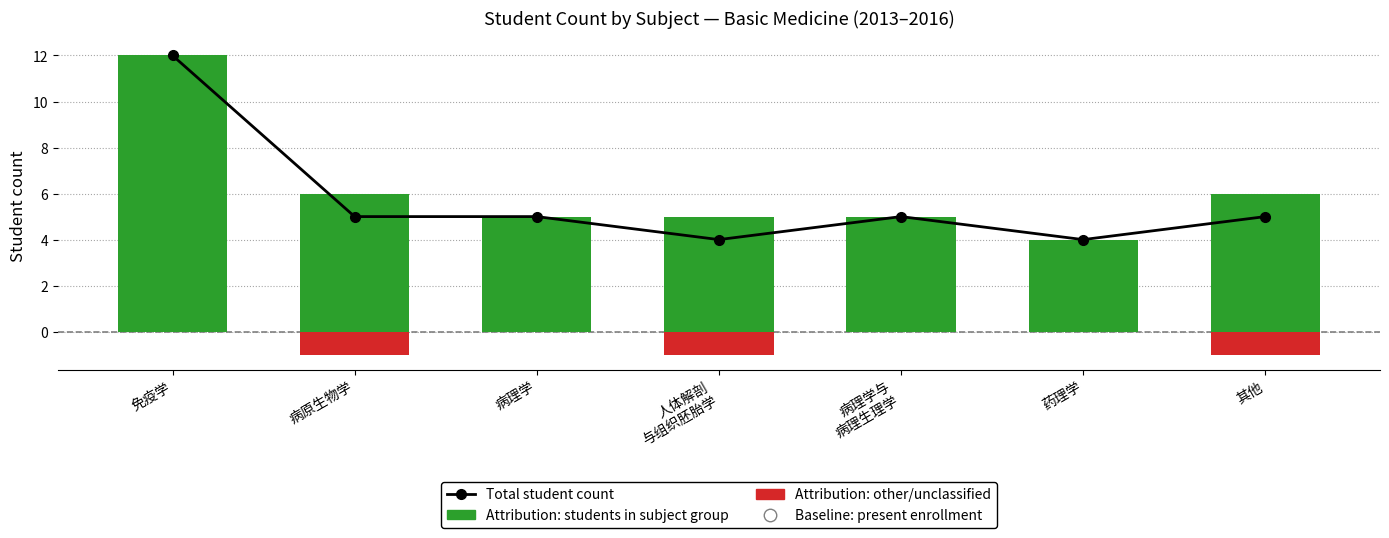

What is the greatest value displayed?

12